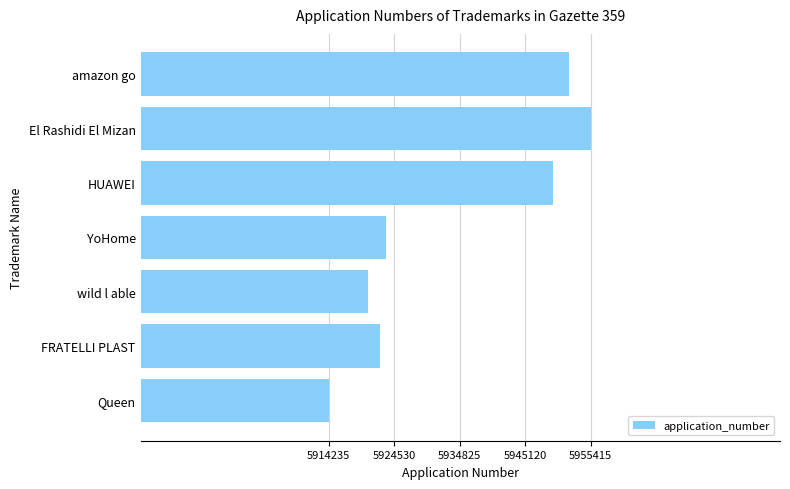

Which label corresponds to the largest value in the chart?

El Rashidi El Mizan